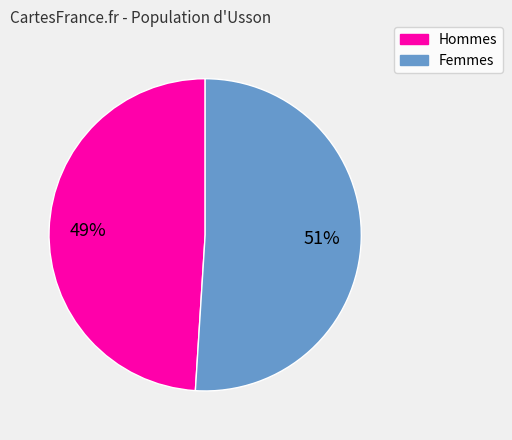

To the nearest percent, what is the difference between the largest and smallest slice percentages?

2%